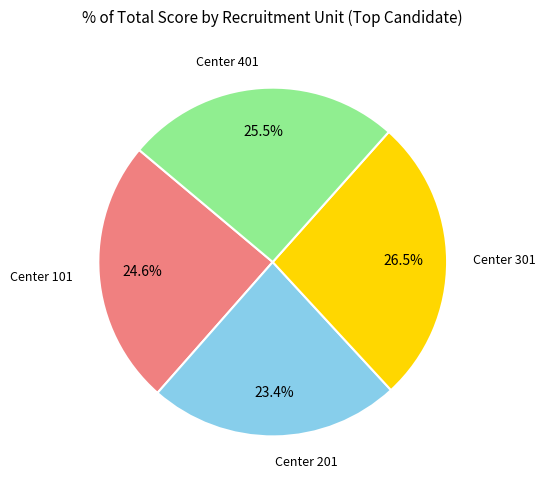

Rank the categories by value from highest to lowest.

Center 301, Center 401, Center 101, Center 201